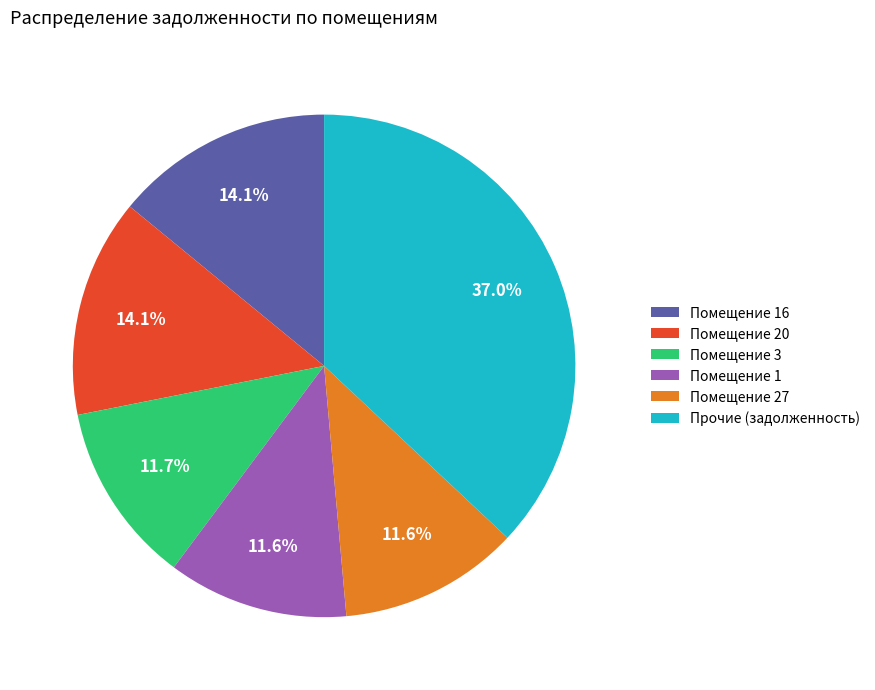

Which has a higher value, Помещение 20 or Помещение 27?

Помещение 20